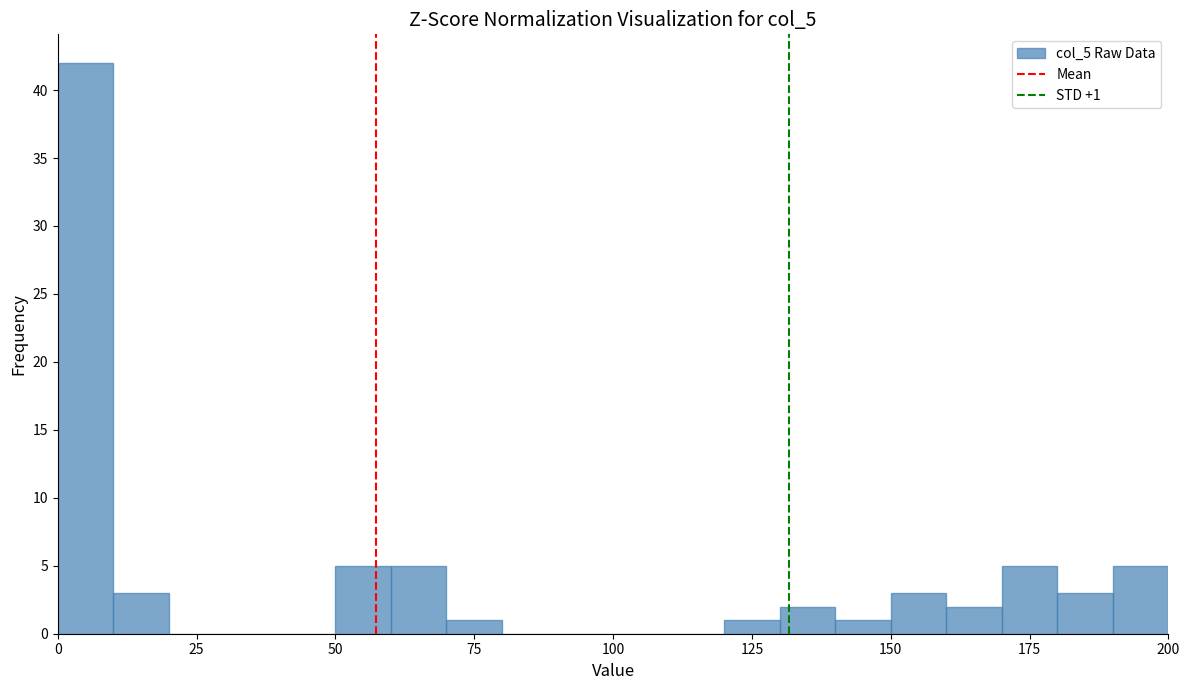

Read against the x-axis, roughly where is the centre of the tallest bar?

5